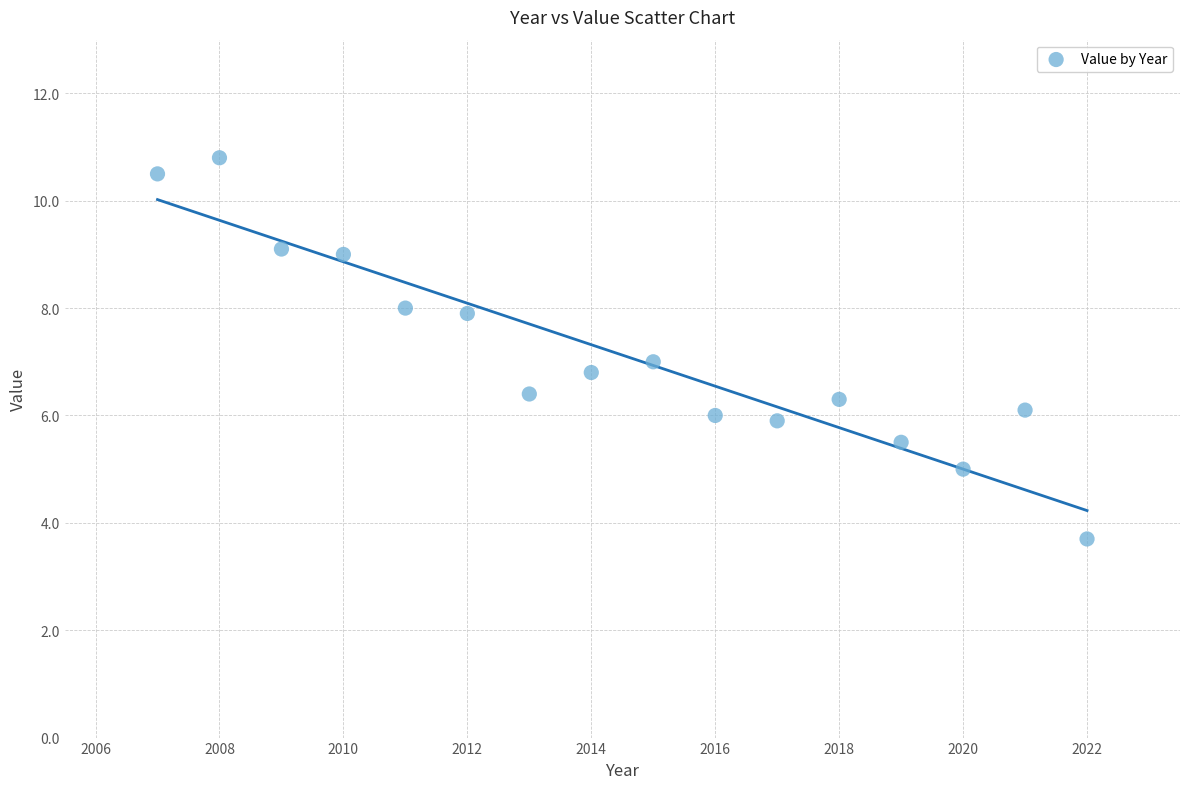

What is the range of Y values (max minus min)?

7.1